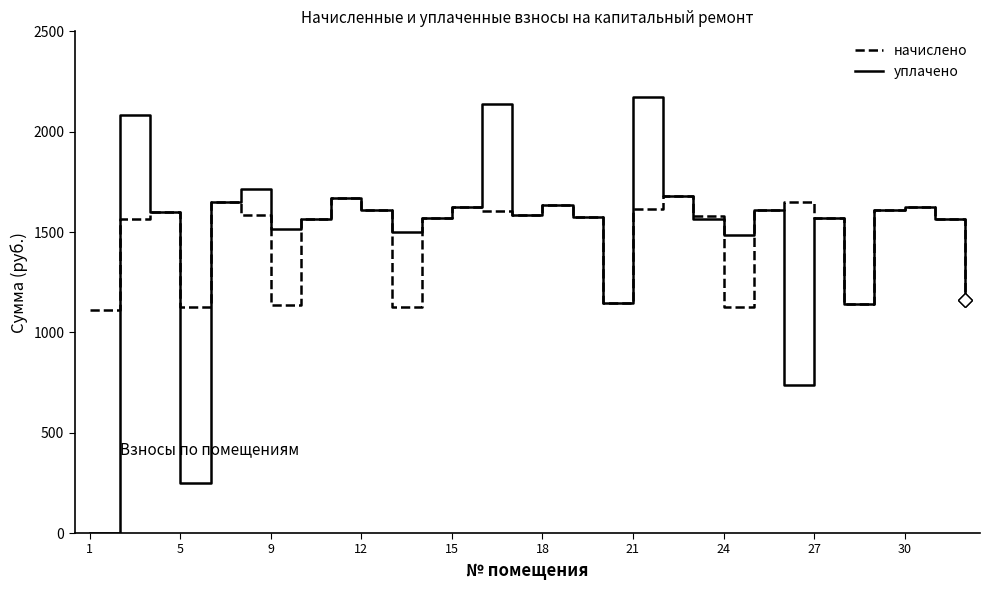

In начислено, how many points are higher than both neighbors (excluding endpoints)?

8